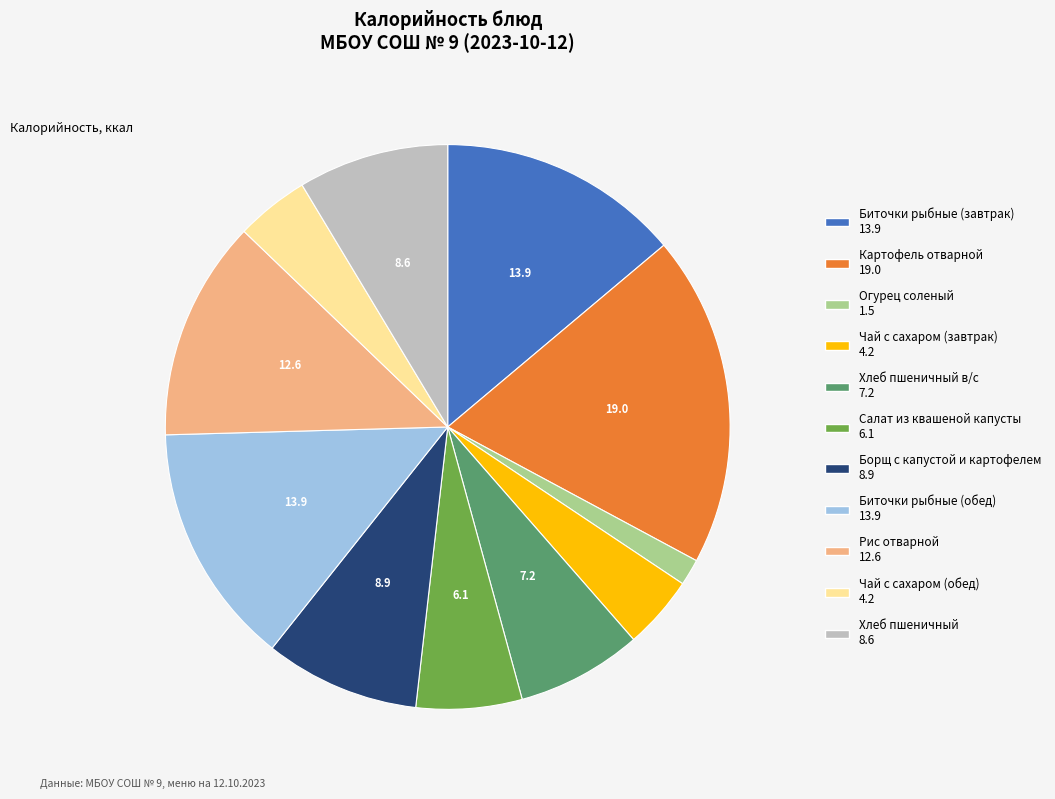

Does any single category account for the majority?

No